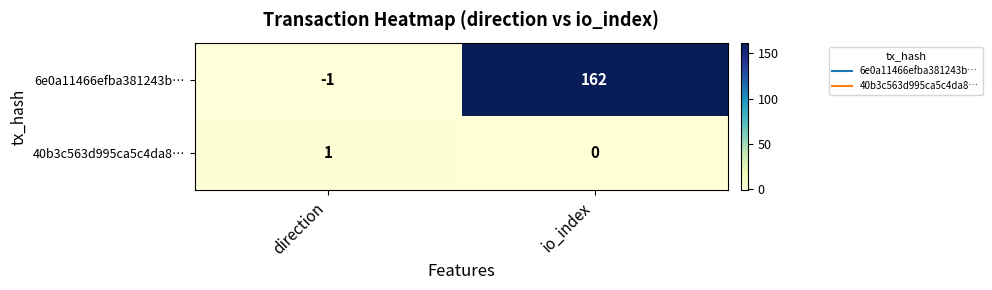

At which label is 6e0a11466efba381243b… closest to 80?

direction